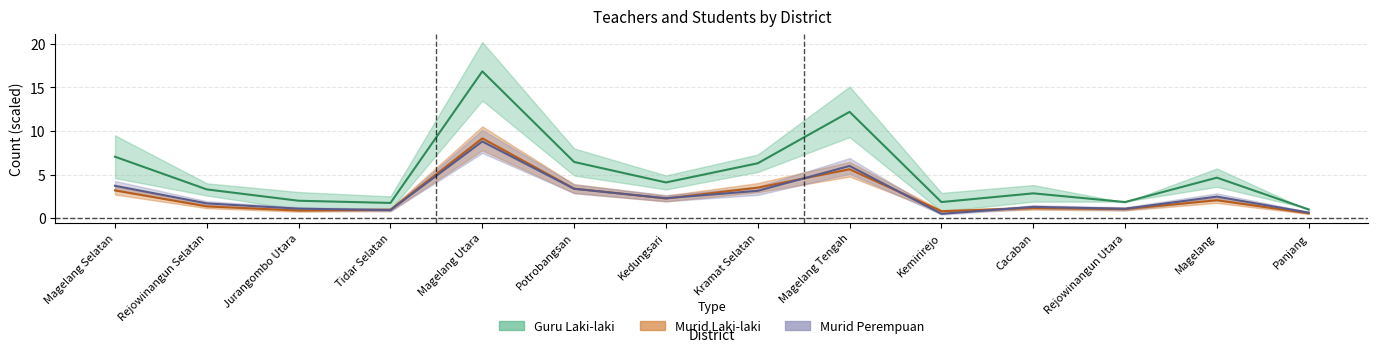

What is the average value of the Guru Laki-laki series?

2.6